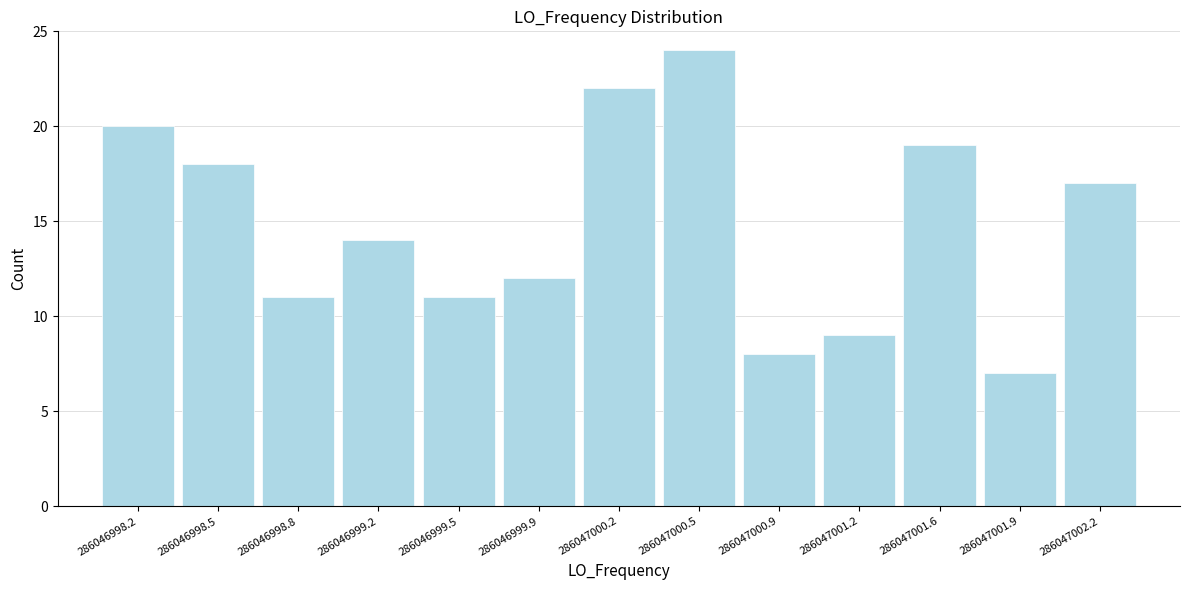

Reading right to left, what are all the values shown in this chart?

17	7	19	9	8	24	22	12	11	14	11	18	20